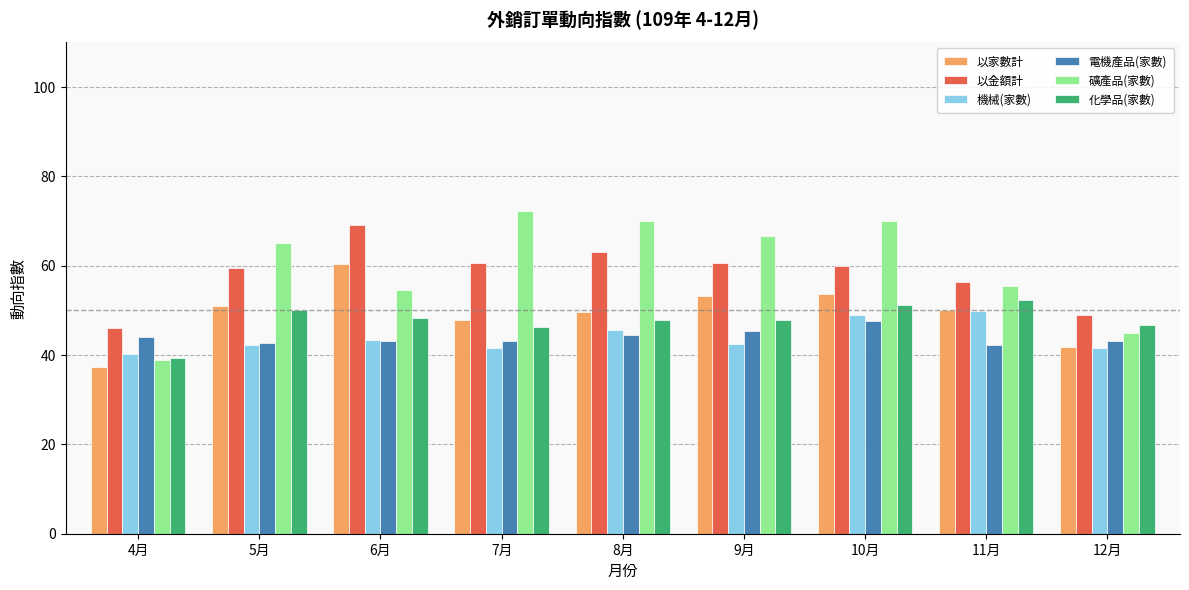

Where does the 以金額計 series first go above 59?

5月